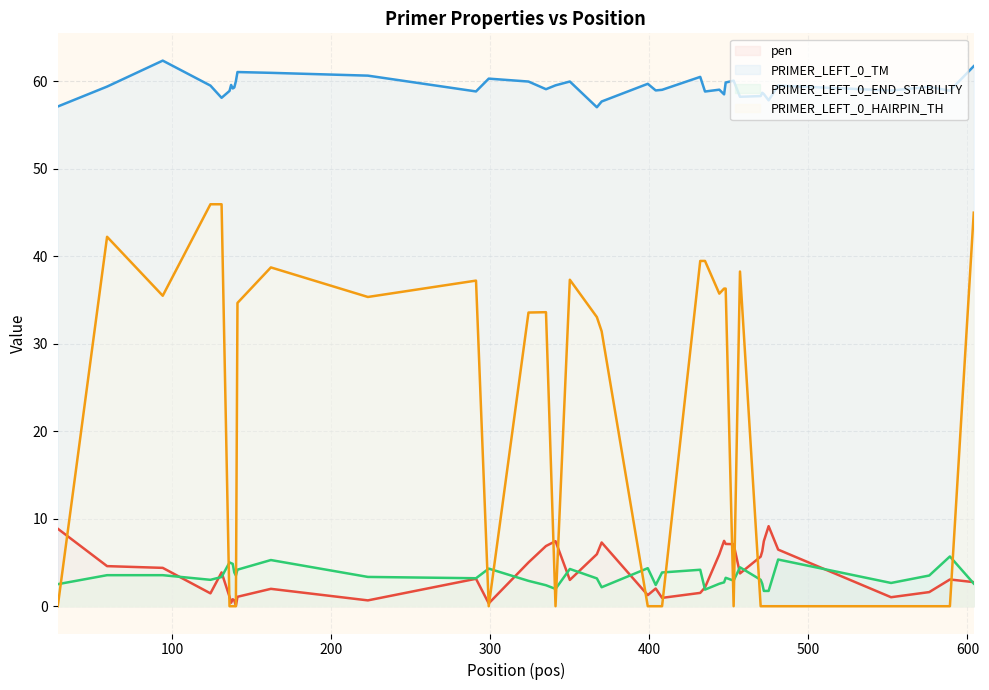

True or false: PRIMER_LEFT_0_HAIRPIN_TH and PRIMER_LEFT_0_TM cross at least once.

False